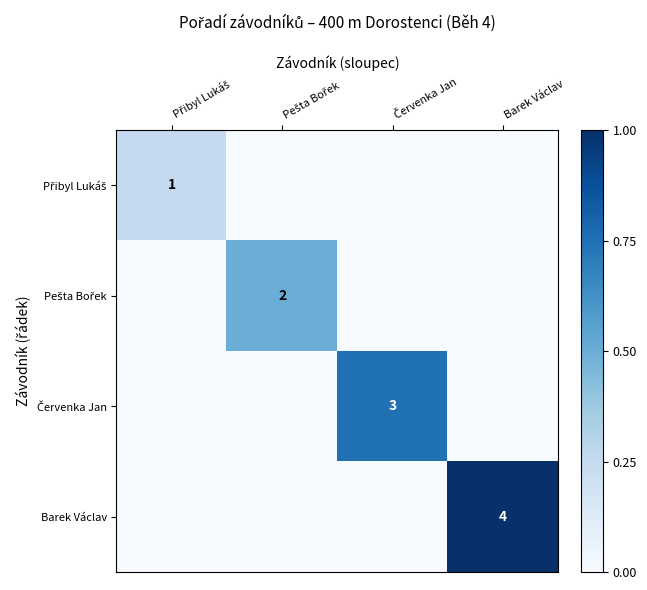

Is it true that Barek Václav equals 1 at Barek Václav?

False